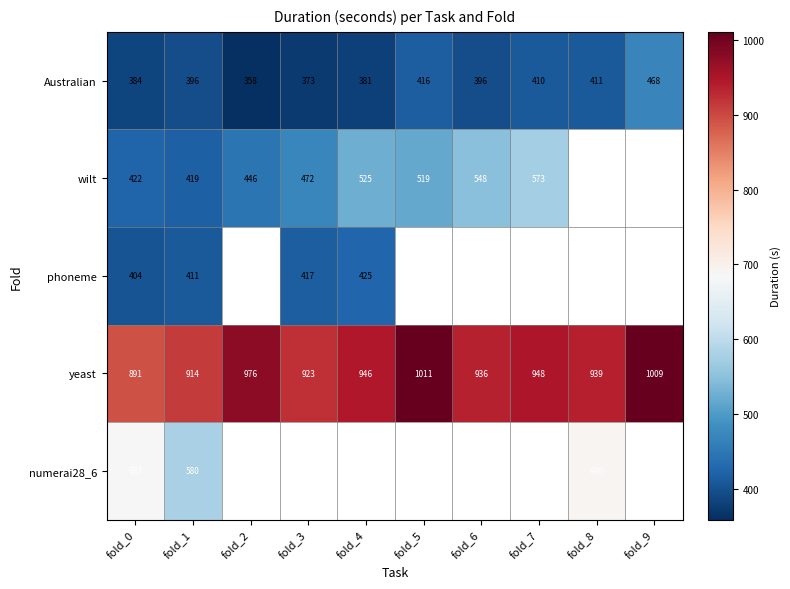

What is the average value of the yeast series?

949.3